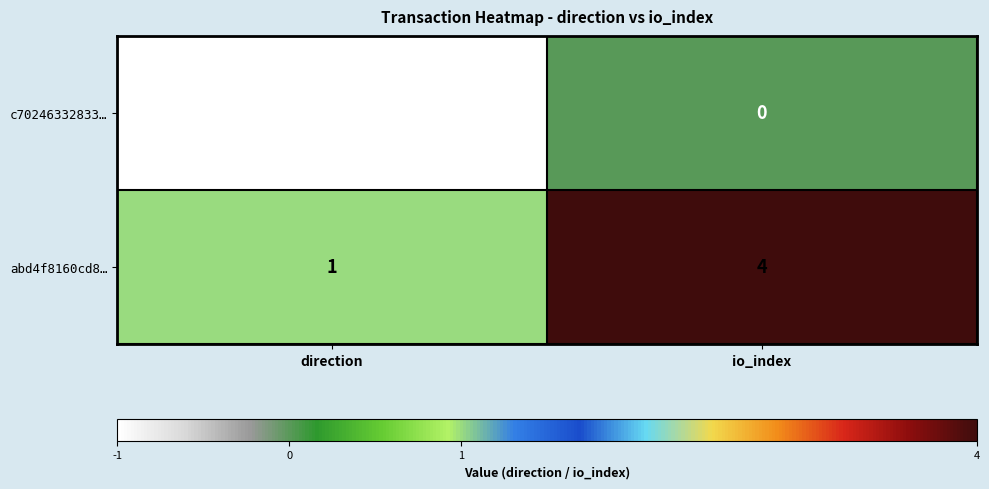

How many series are shown in this chart?

2